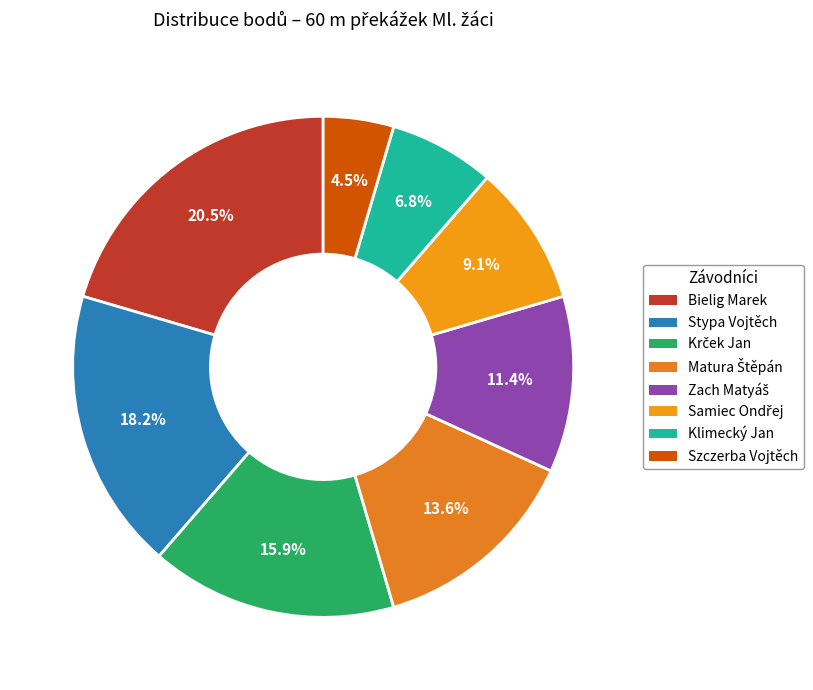

The Stypa Vojtěch slice represents 8% of the pie. True or false?

False